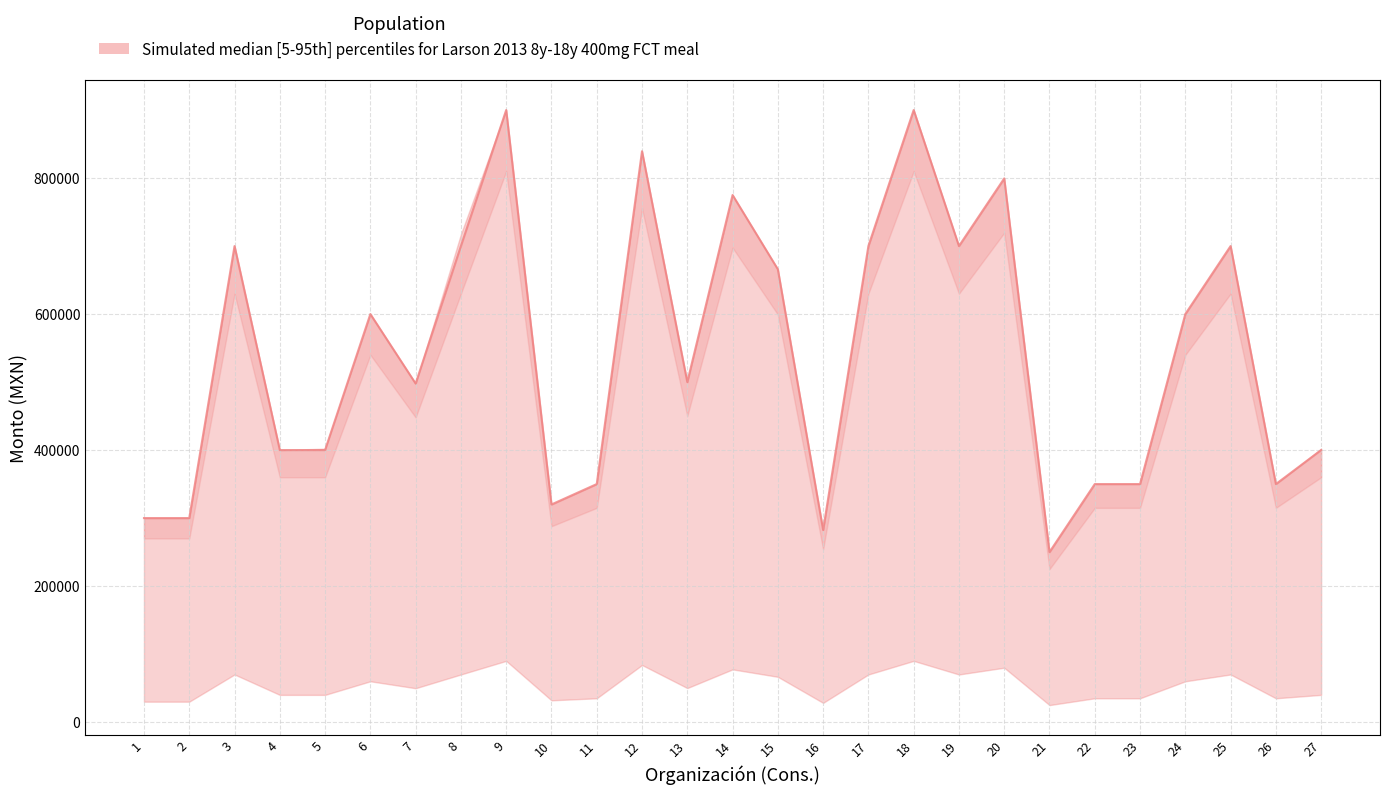

Read the Monto total aprobado value at 16.

282500.0